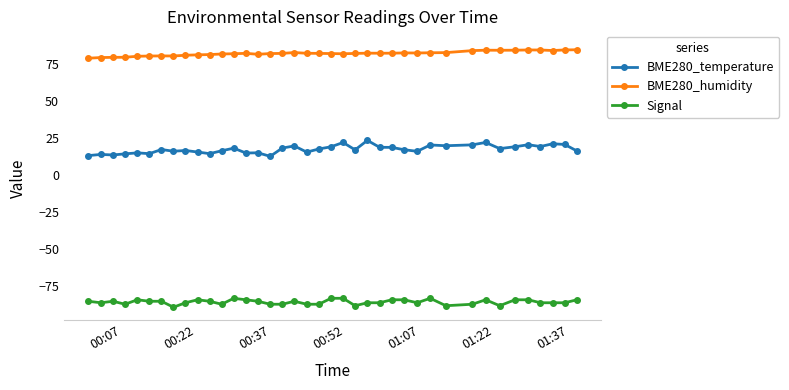

How many categories are shown in the chart?

39